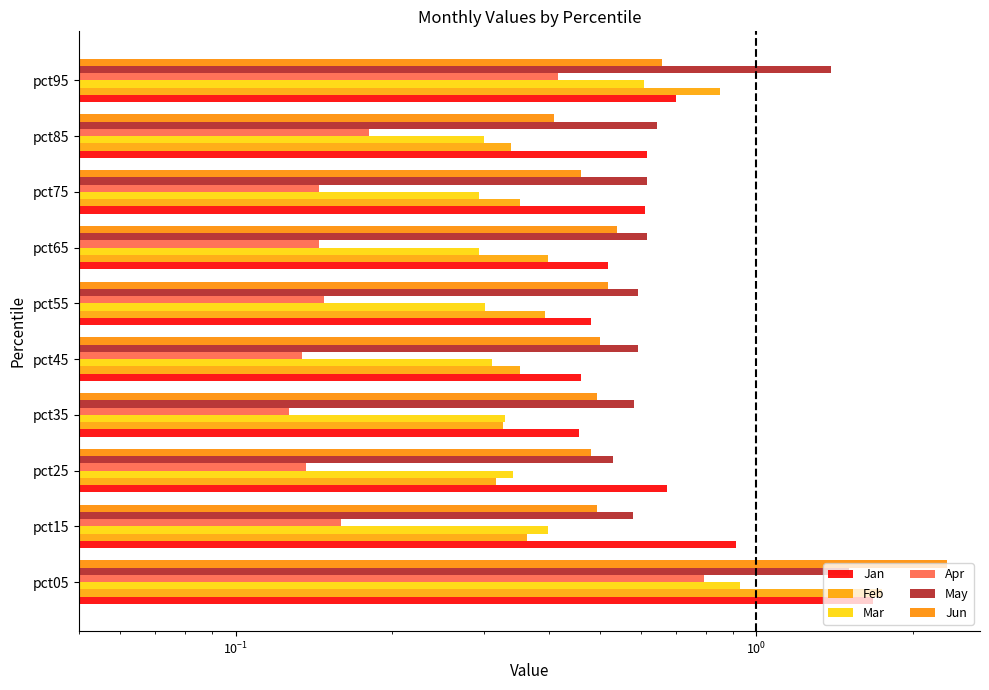

Which series changed the most between pct15 and pct45?

Jan